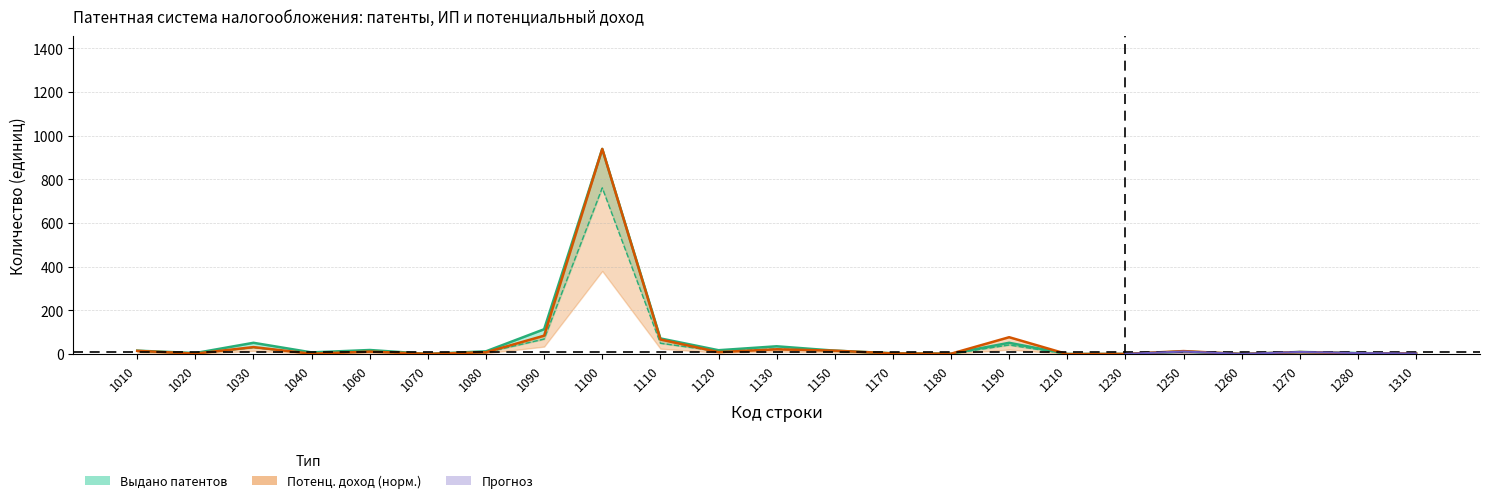

Reading right to left, list all the values displayed in this chart.

3	5	10	1	12	1	1	52	2	4	16	36	18	72	939	114	13	1	19	8	52	5	16